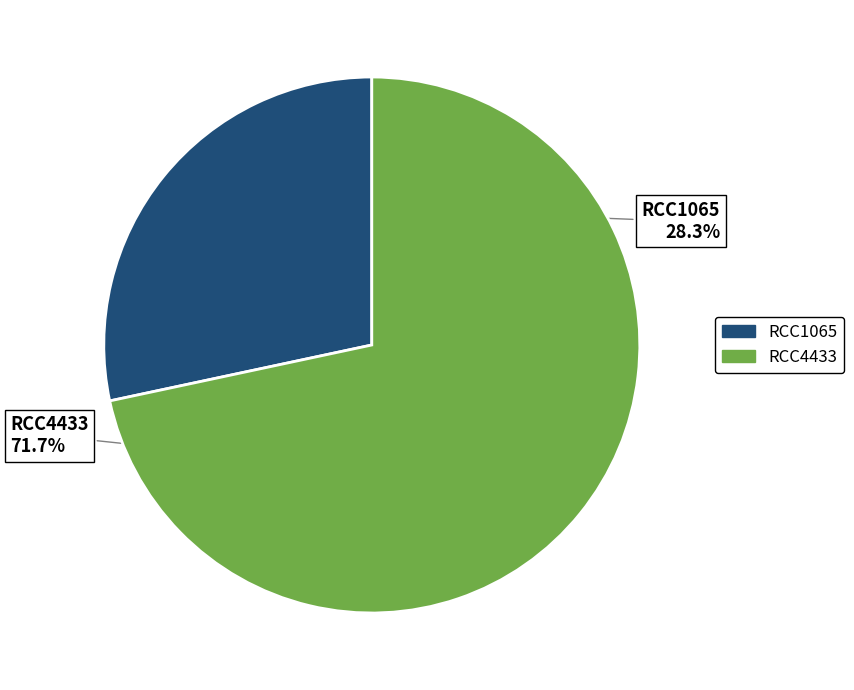

Count the number of slices in the pie.

2